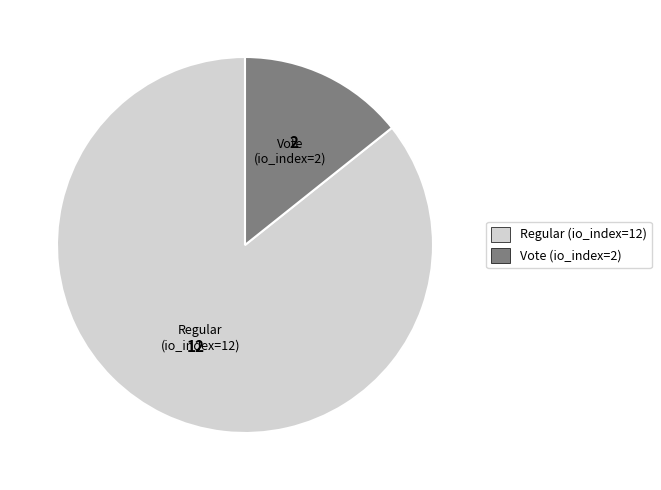

What is the ratio of the value at Regular (io_index=12) to the value at Vote (io_index=2)?

6.0